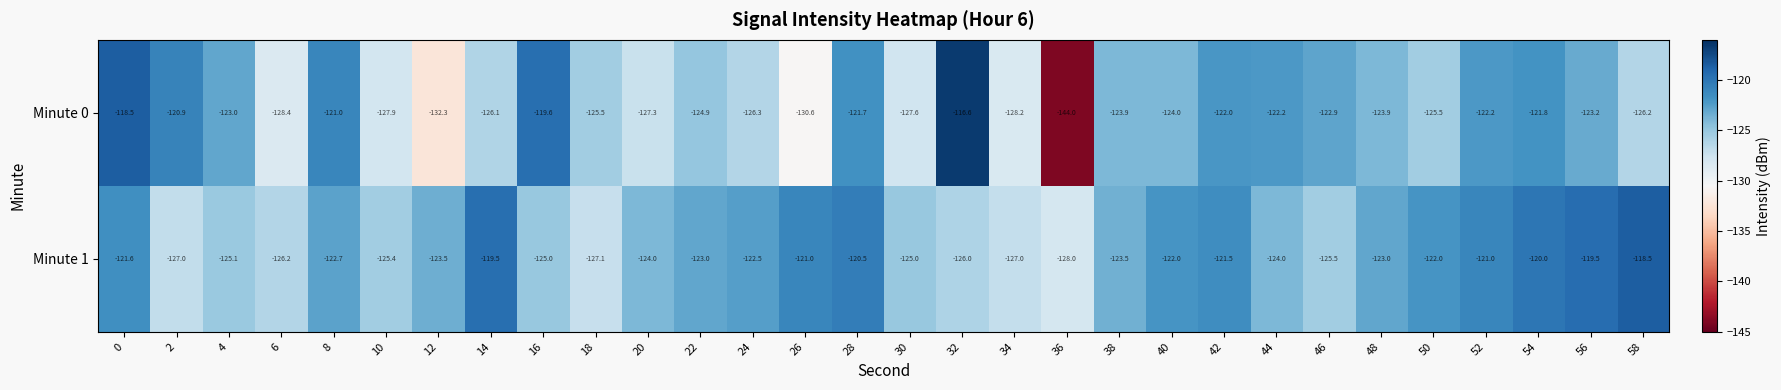

Which series has the widest spread of values?

Minute 0